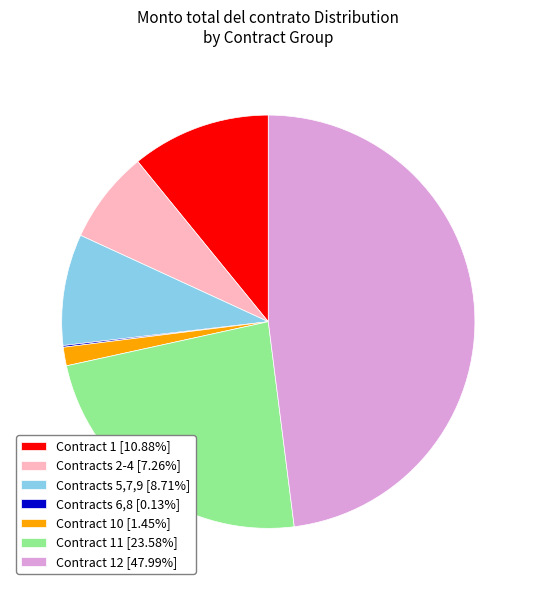

Is there any slice that represents more than half of the pie?

No